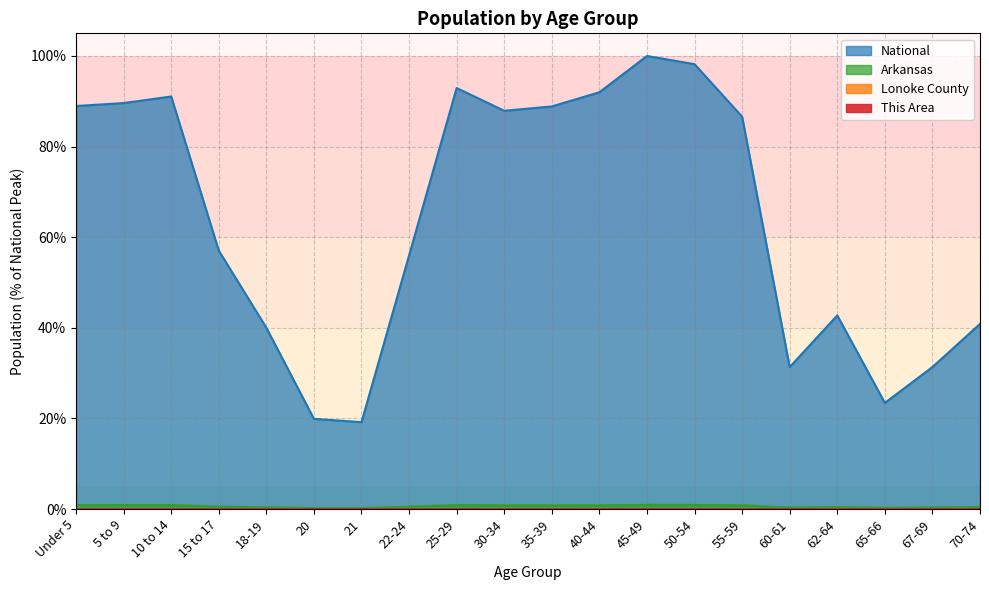

The value of Lonoke County at 22-24 is 0.0. True or false?

False